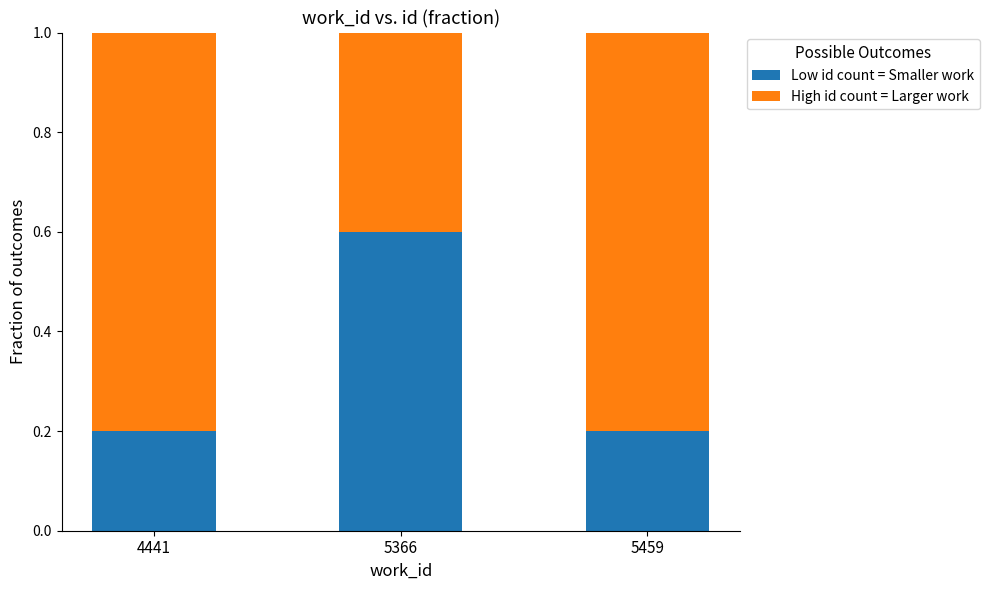

The value of Low id count = Smaller work at 4441 is 0.2. True or false?

True